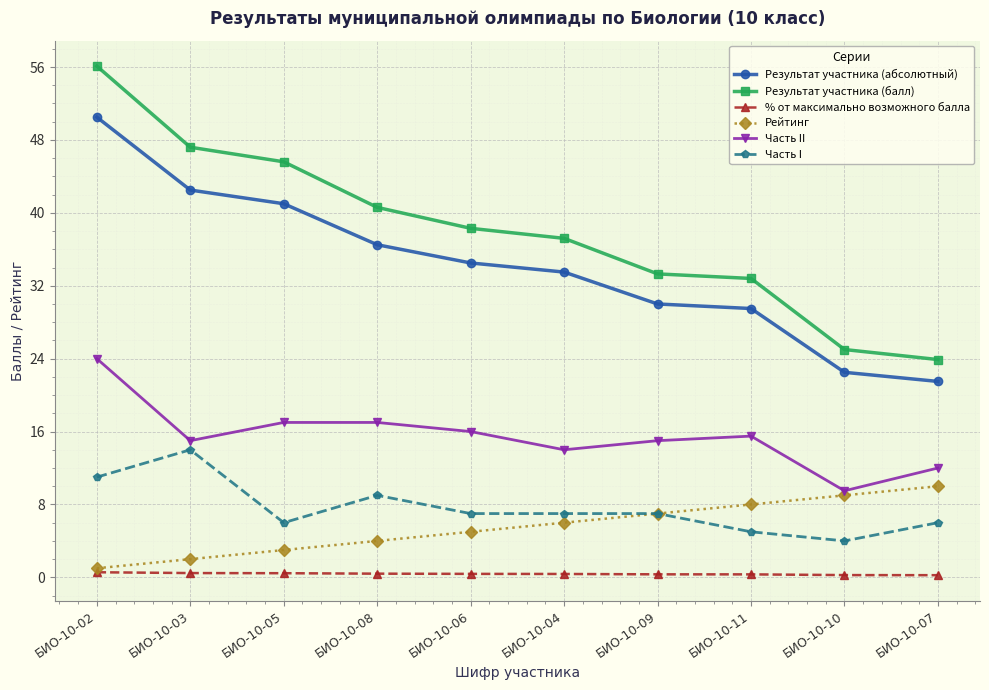

Is it true that % от максимально возможного балла equals 0.5 at БИО-10-03?

True